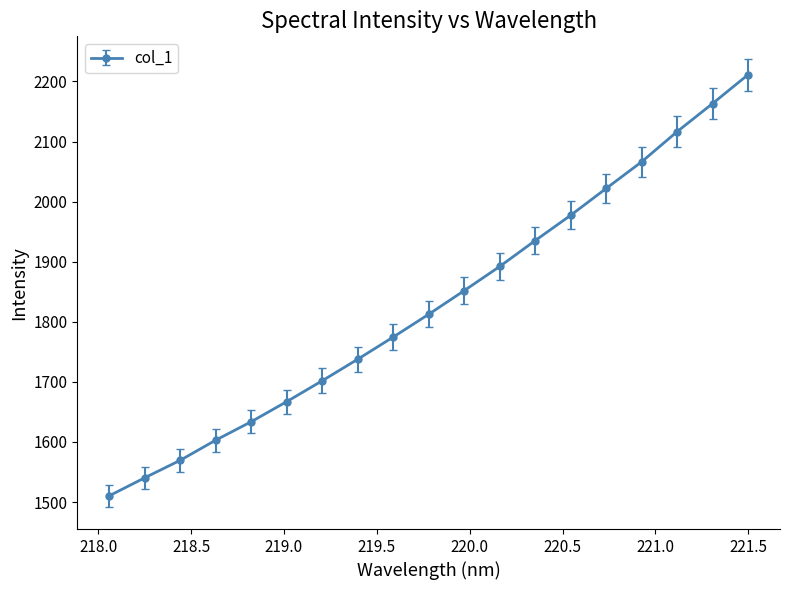

What is the minimum value shown in the chart?

1510.5